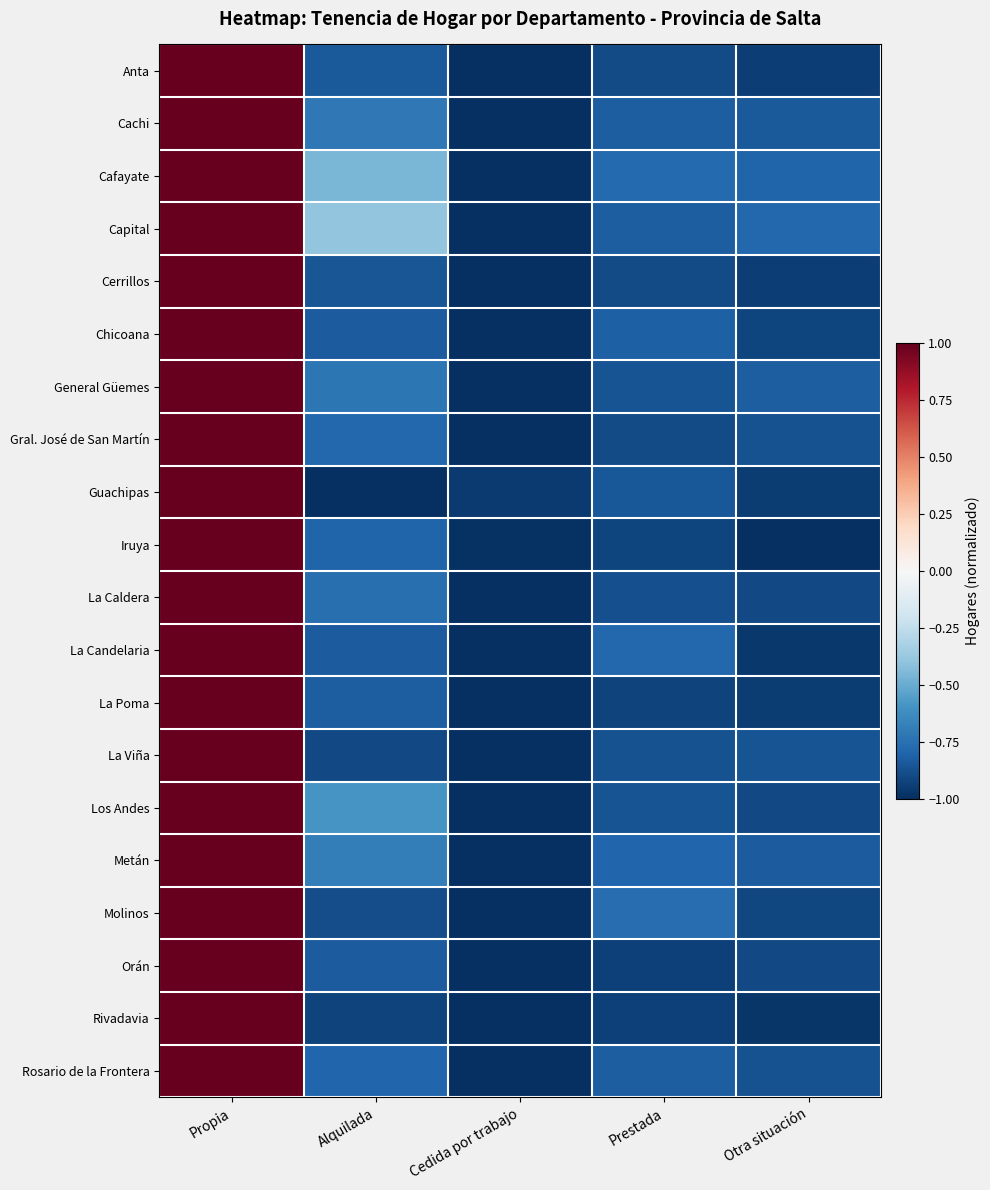

Which series has the largest total across all categories?

Capital